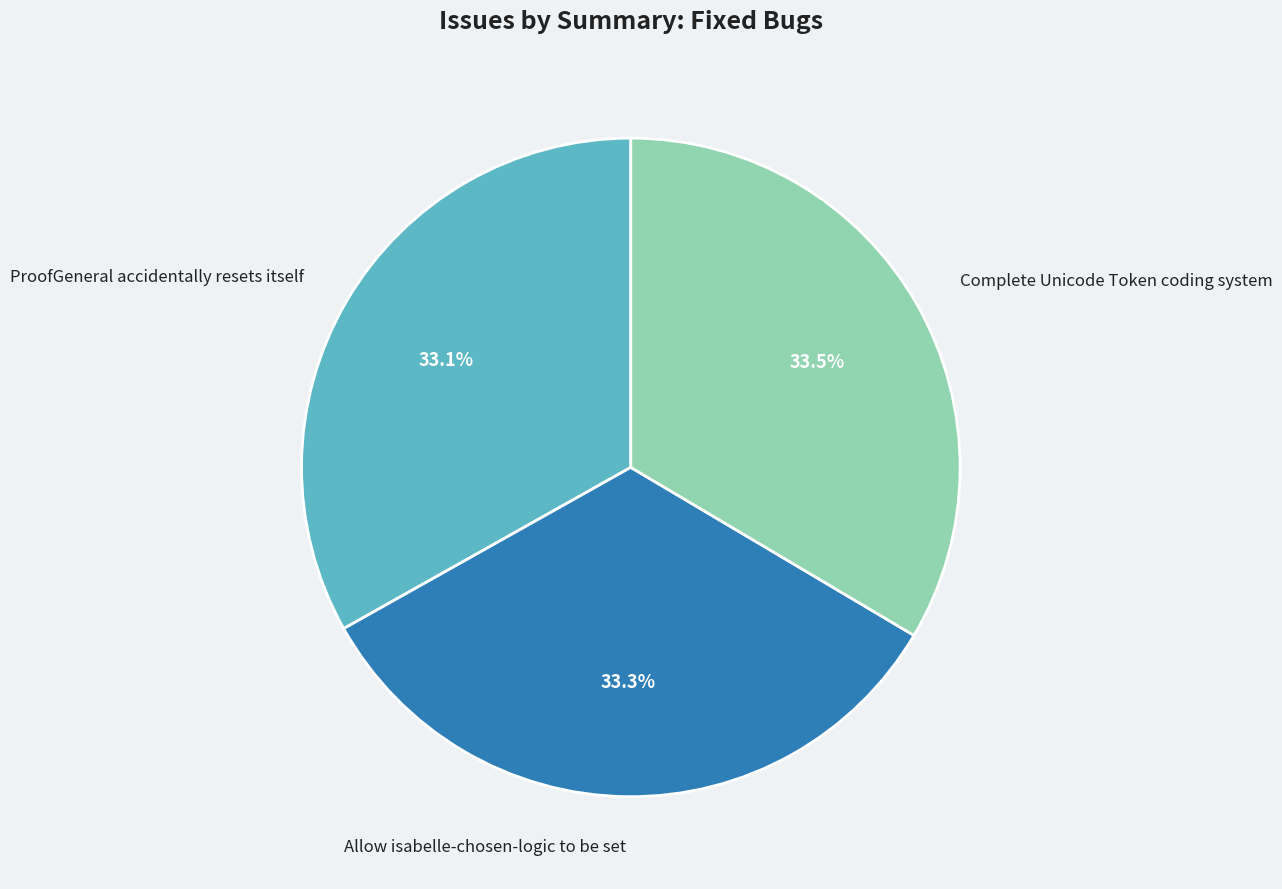

What is the ratio of the value at ProofGeneral accidentally resets itself to the value at Complete Unicode Token coding system?

1.0